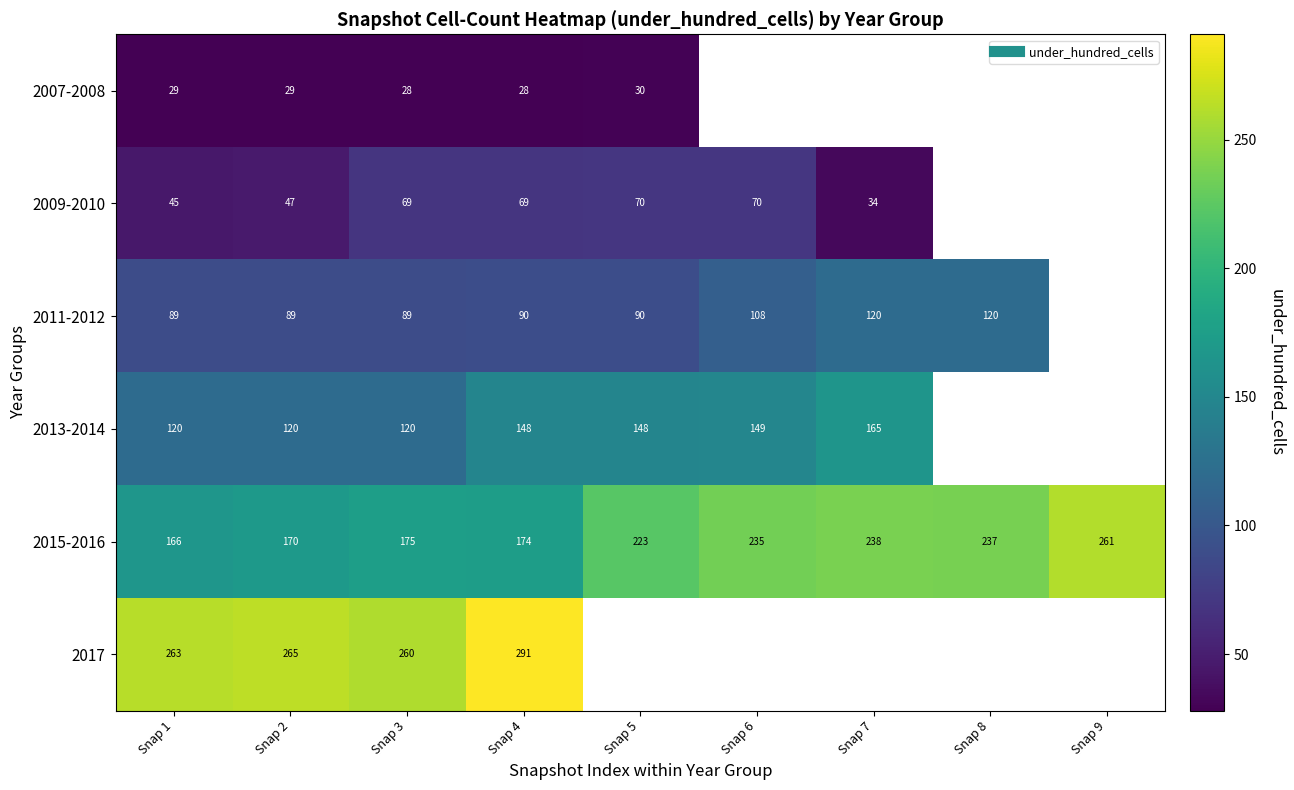

What is the difference between the second highest and second lowest values in the 2015-2016 series?

68.0